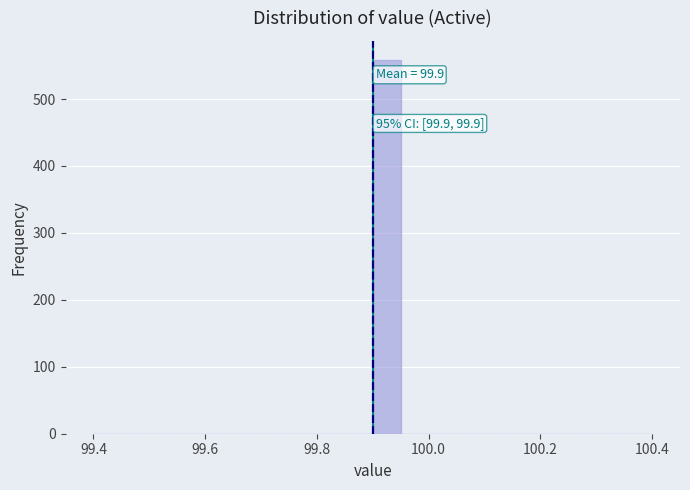

Around what value on the x-axis is the tallest bar? Give the approximate position of its centre, as read against the axis.

99.92